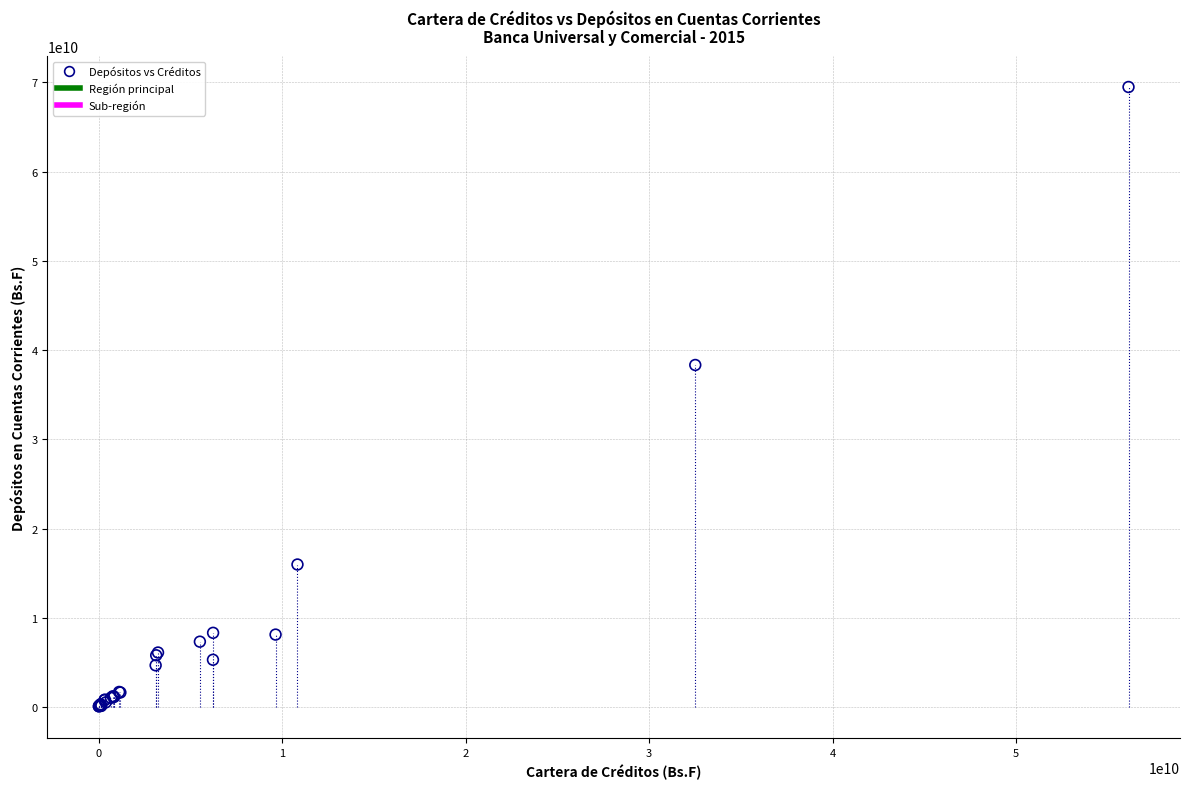

What Y value in the scatter plot is closest to 34775108435?

38322898936